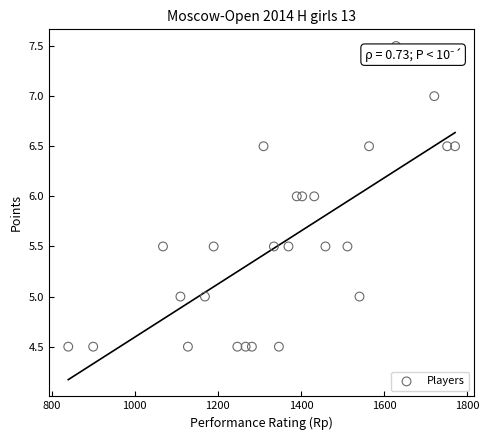

What is the range of Y values (max minus min)?

3.0